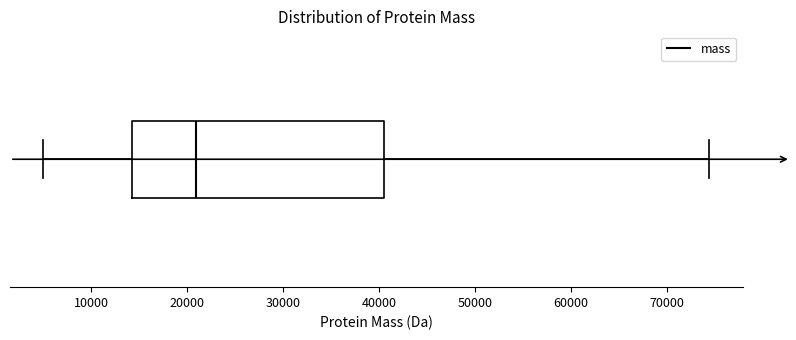

Transcribe this box plot: give where the median line is, the range the box spans, and where the two whiskers end, as read against the x-axis. The values are not printed on the chart, so give them approximately, as read against the axis.

median 21000, box 14000 to 41000, whiskers 5000 to 74000